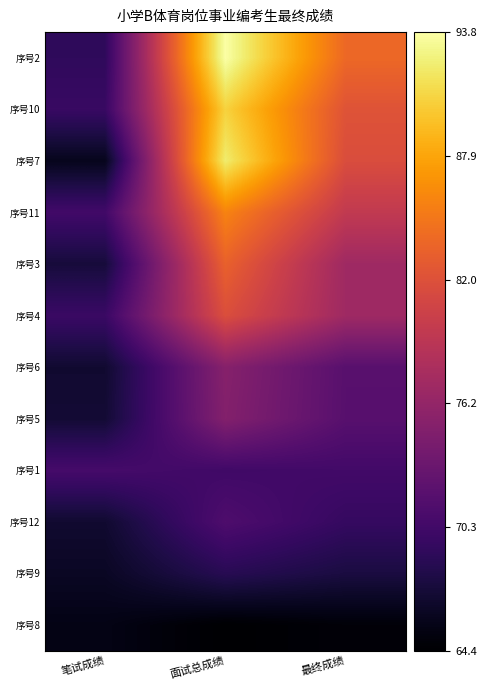

Reading left to right, list all the values displayed in this chart.

序号2: 笔试成绩=69.1	面试总成绩=93.8	最终成绩=83.9
序号10: 笔试成绩=69.7	面试总成绩=90.6	最终成绩=82.2
序号7: 笔试成绩=65.9	面试总成绩=92.2	最终成绩=81.7
序号11: 笔试成绩=70.3	面试总成绩=85.8	最终成绩=79.6
序号3: 笔试成绩=67.4	面试总成绩=83.4	最终成绩=77.0
序号4: 笔试成绩=69.8	面试总成绩=81.8	最终成绩=77.0
序号6: 笔试成绩=66.9	面试总成绩=75.2	最终成绩=71.9
序号5: 笔试成绩=67.1	面试总成绩=75.0	最终成绩=71.8
序号1: 笔试成绩=70.6	面试总成绩=70.2	最终成绩=70.4
序号12: 笔试成绩=66.9	面试总成绩=71.2	最终成绩=69.5
序号9: 笔试成绩=66.3	面试总成绩=68.6	最终成绩=67.7
序号8: 笔试成绩=65.5	面试总成绩=64.4	最终成绩=64.8